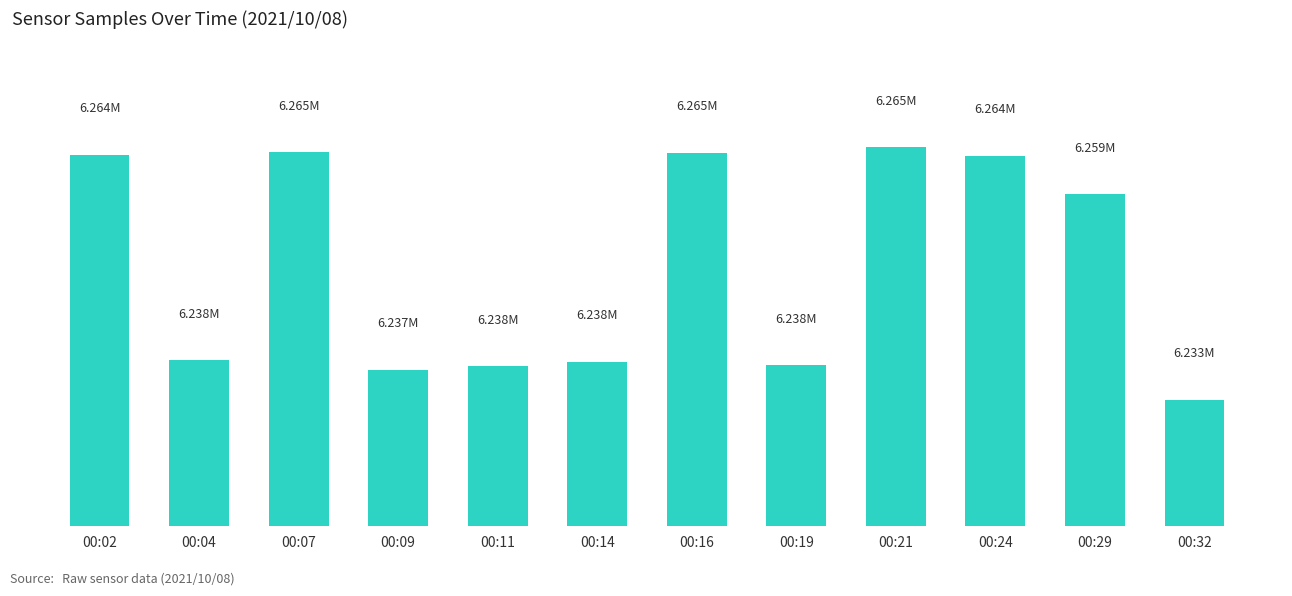

What is the difference between the maximum and minimum values?

31805